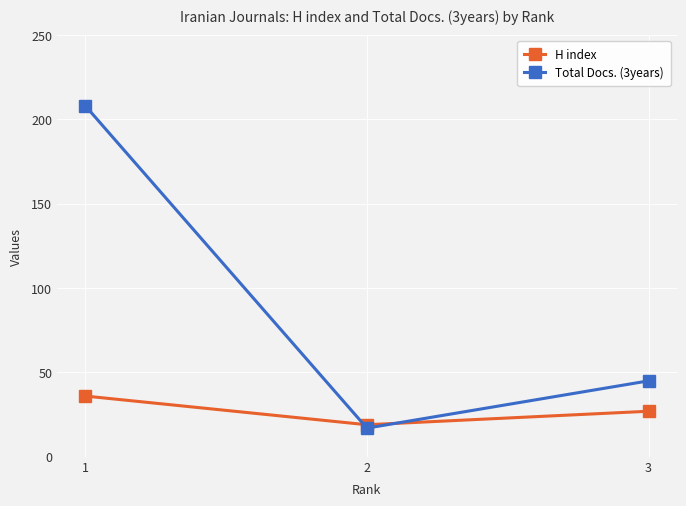

Count the Total Docs. (3years) values in the range 17 to 208.

3